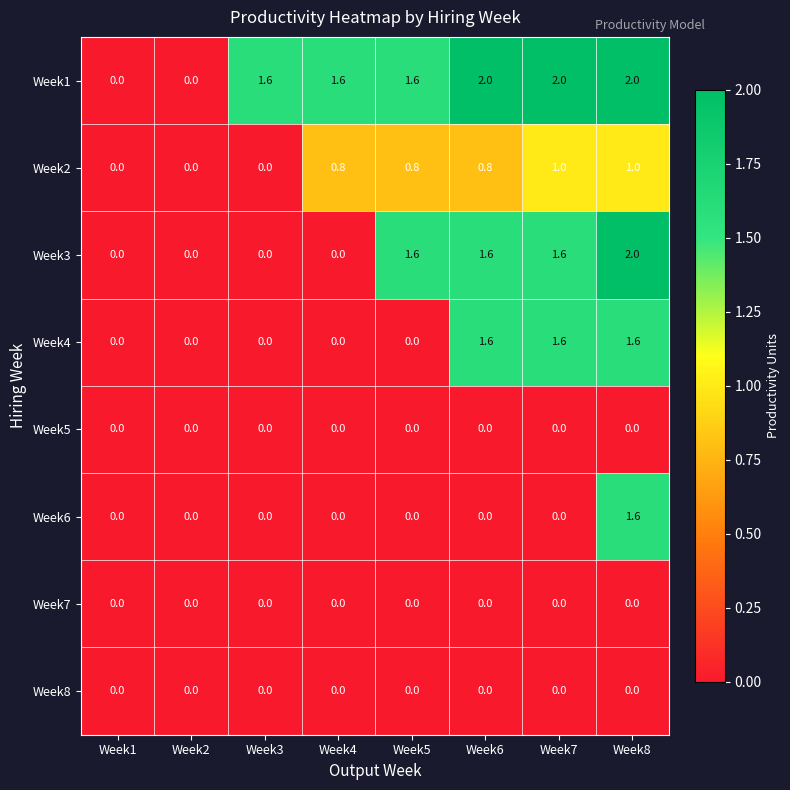

How many data points does each series have?

8